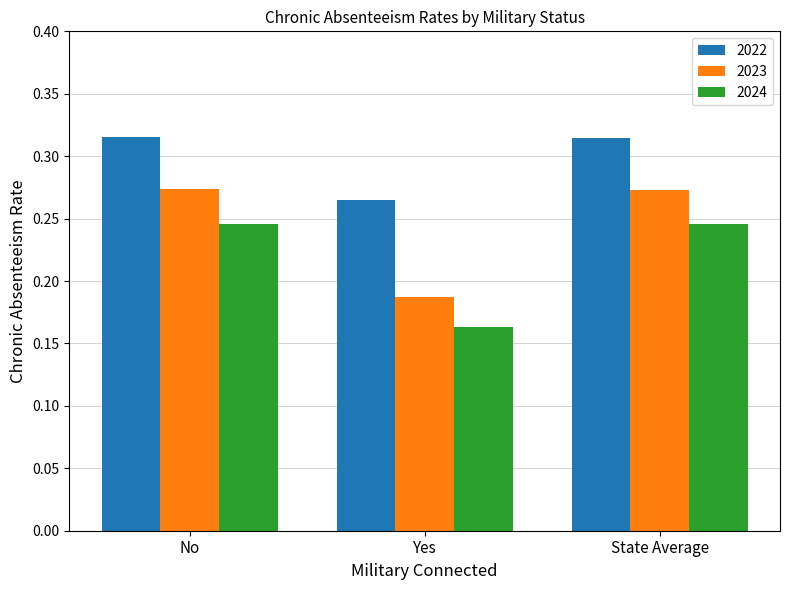

Is the value of 2024 at State Average greater than the value of 2022 at State Average?

No